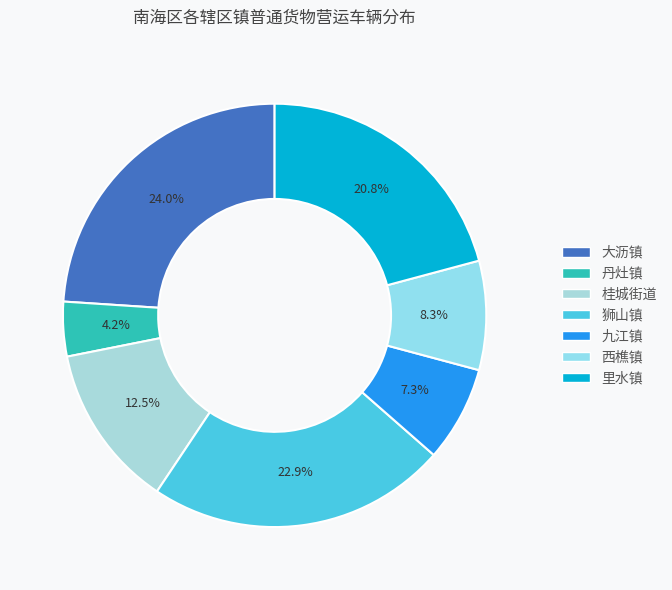

Rank the categories by value from lowest to highest.

丹灶镇, 九江镇, 西樵镇, 桂城街道, 里水镇, 狮山镇, 大沥镇